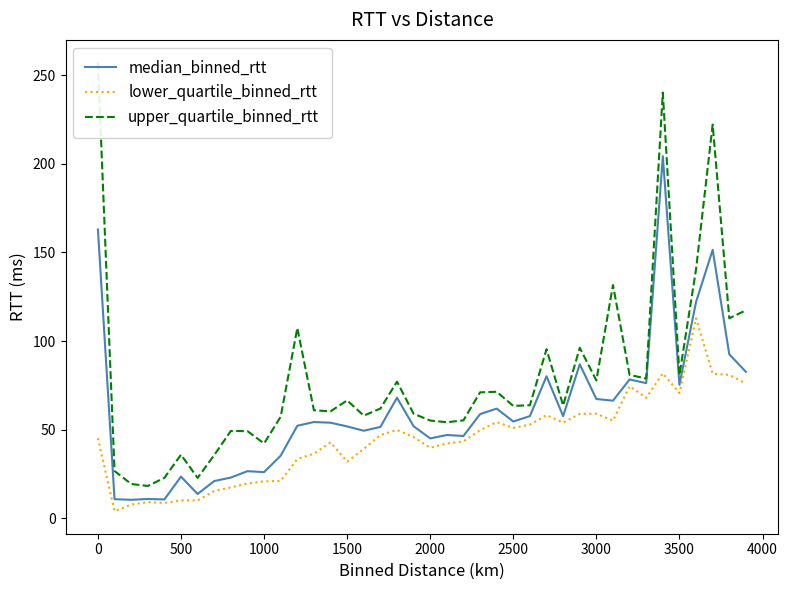

In lower_quartile_binned_rtt, how many points are lower than both neighbors (excluding endpoints)?

9